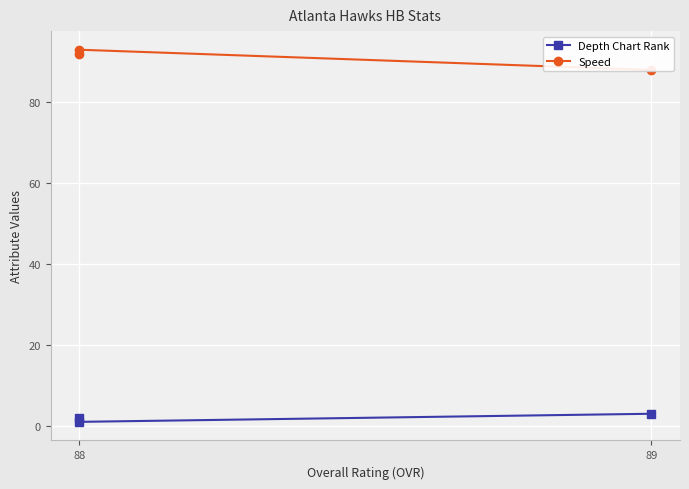

Reading left to right, extract all data points from this chart.

Depth Chart Rank: 2	1	3
Speed: 92	93	88